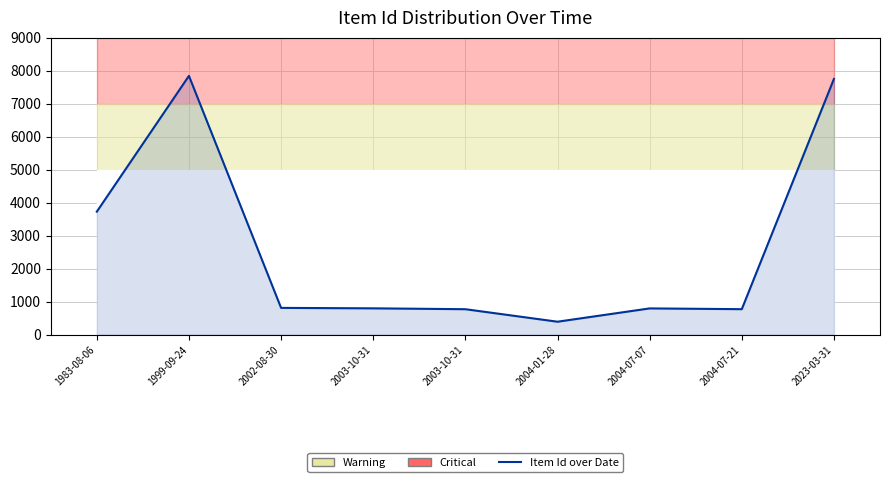

What is the smallest value displayed?

392